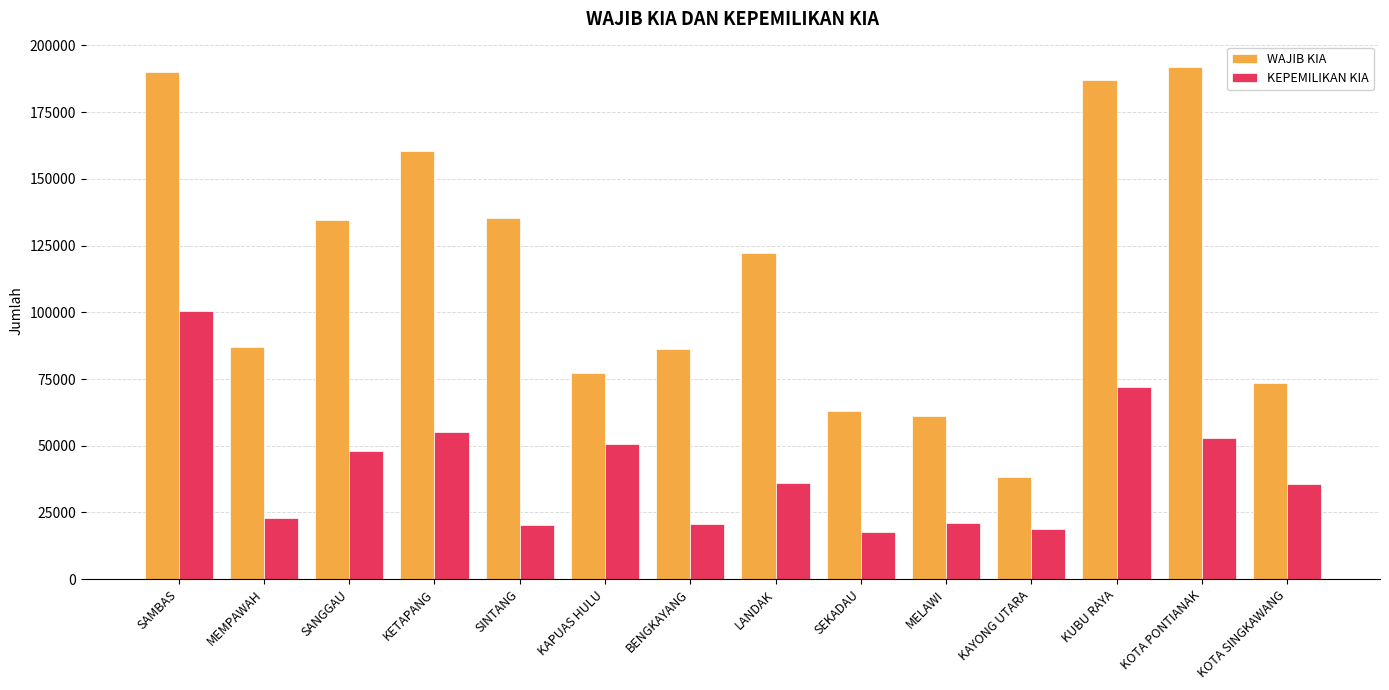

At which category is the sum across all series the highest?

SAMBAS